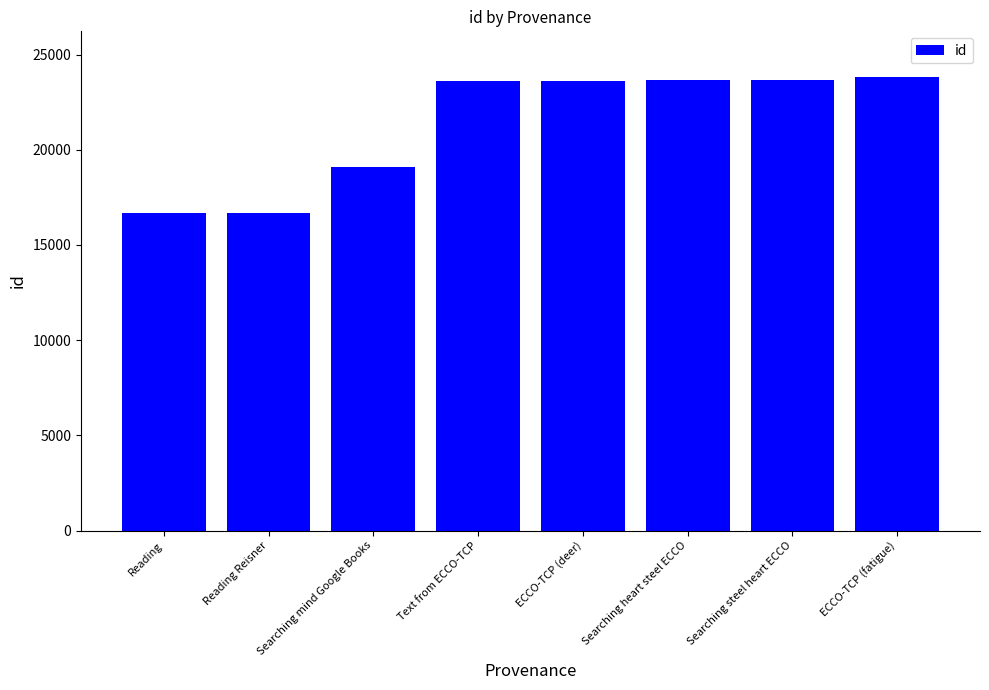

What is the value of the 2nd bar from the left?

16667